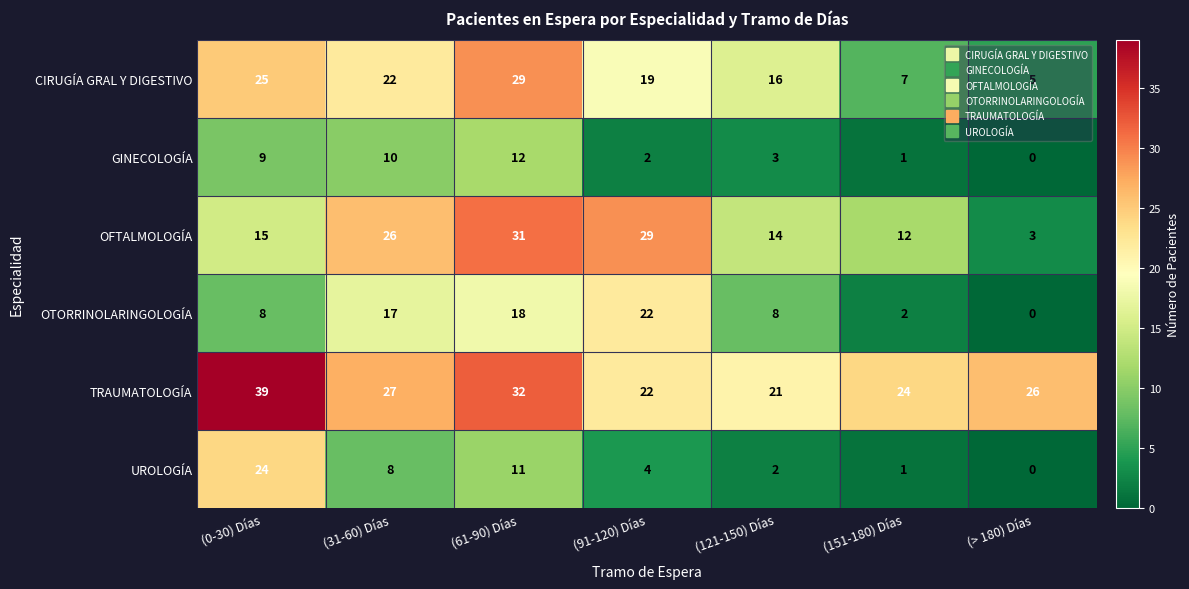

List the series in order of their peak value, lowest first.

GINECOLOGÍA, OTORRINOLARINGOLOGÍA, UROLOGÍA, CIRUGÍA GRAL Y DIGESTIVO, OFTALMOLOGÍA, TRAUMATOLOGÍA